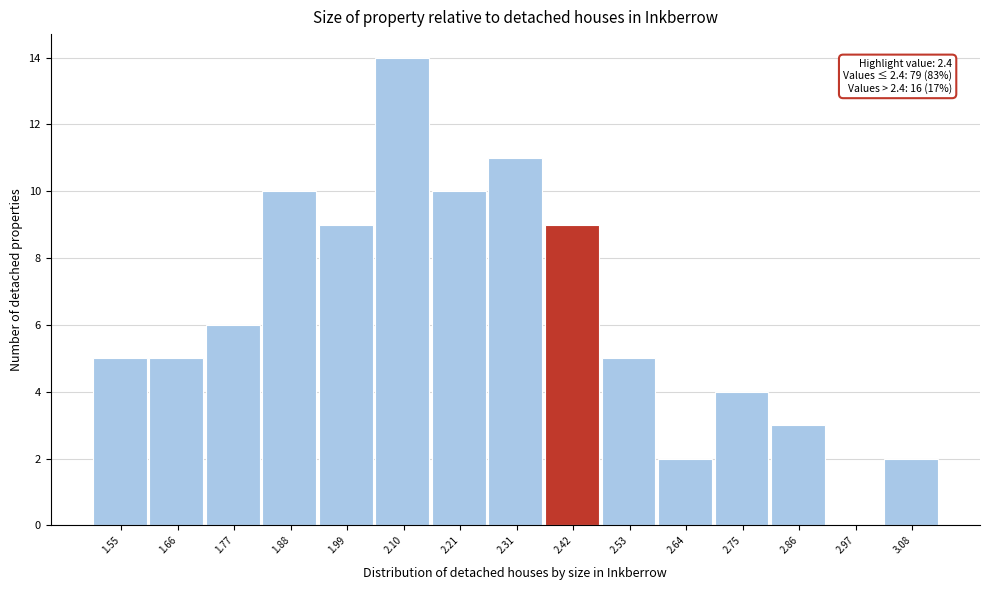

Over which range of the x-axis is the bar tallest?

2.04 to 2.16